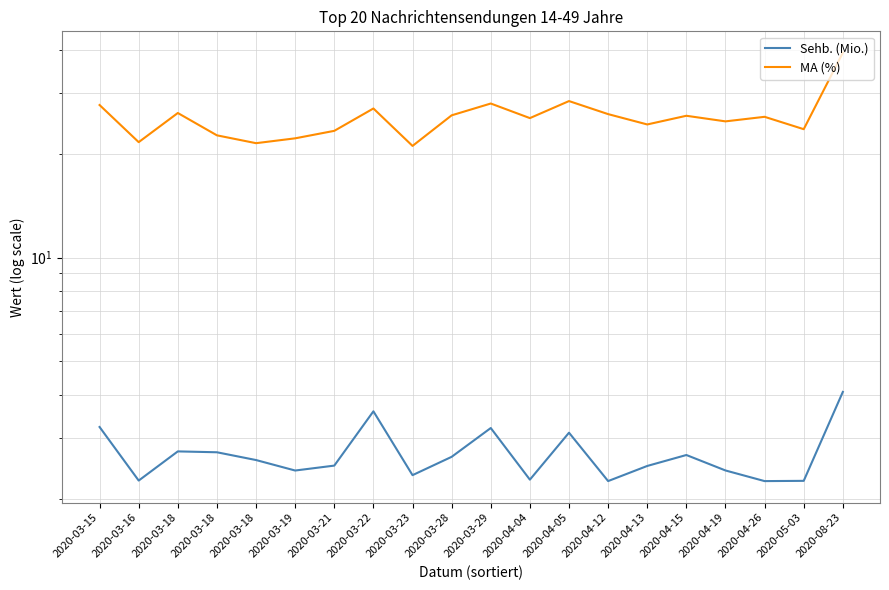

True or false: MA (%) has more than 0 interior local peaks.

True